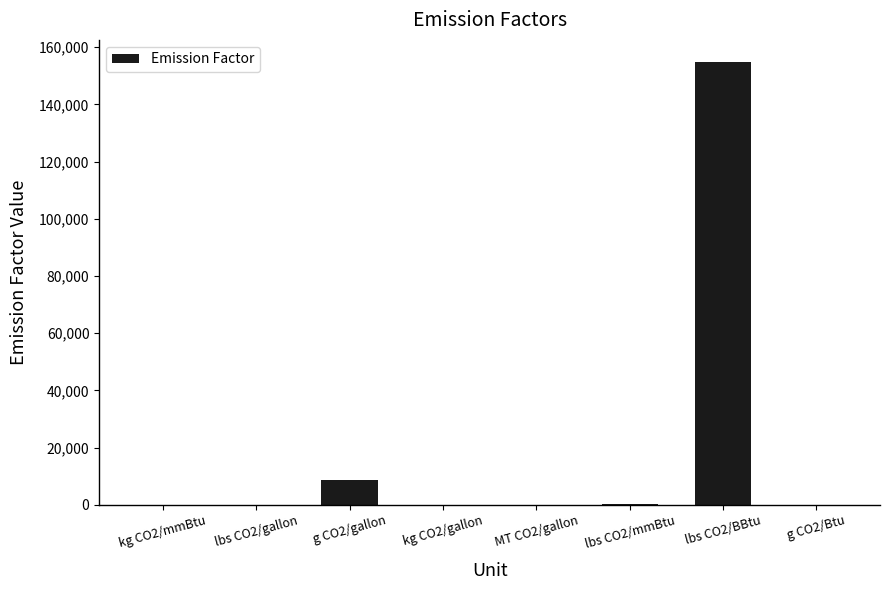

At which label does the data first exceed 70?

kg CO2/mmBtu